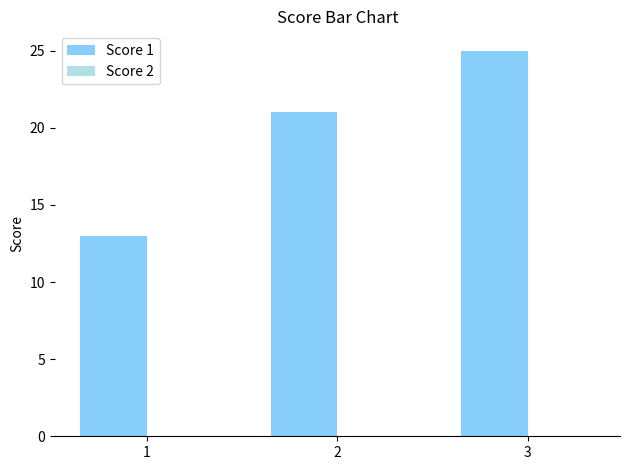

The chart shows a value of 25 at 3. True or false?

True